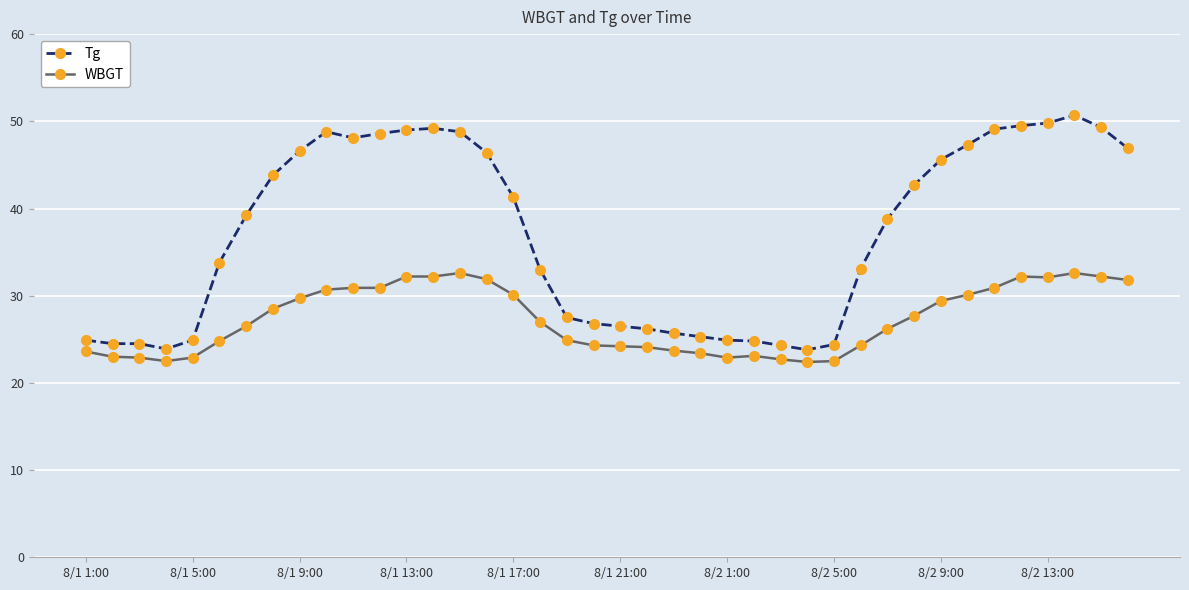

What is the minimum value shown in the chart?

22.4